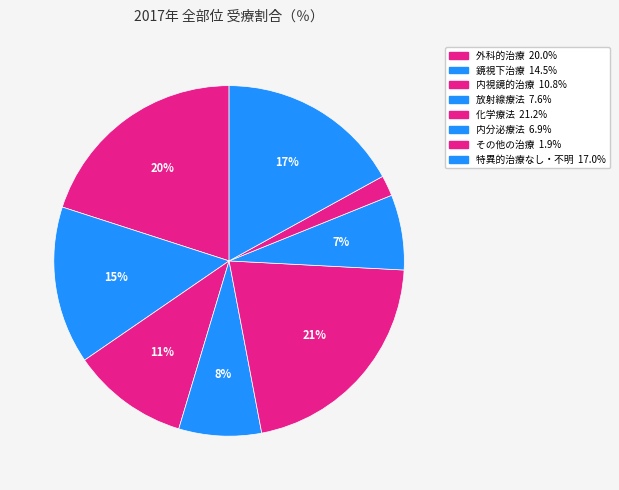

Which category has the biggest portion of the pie?

化学療法